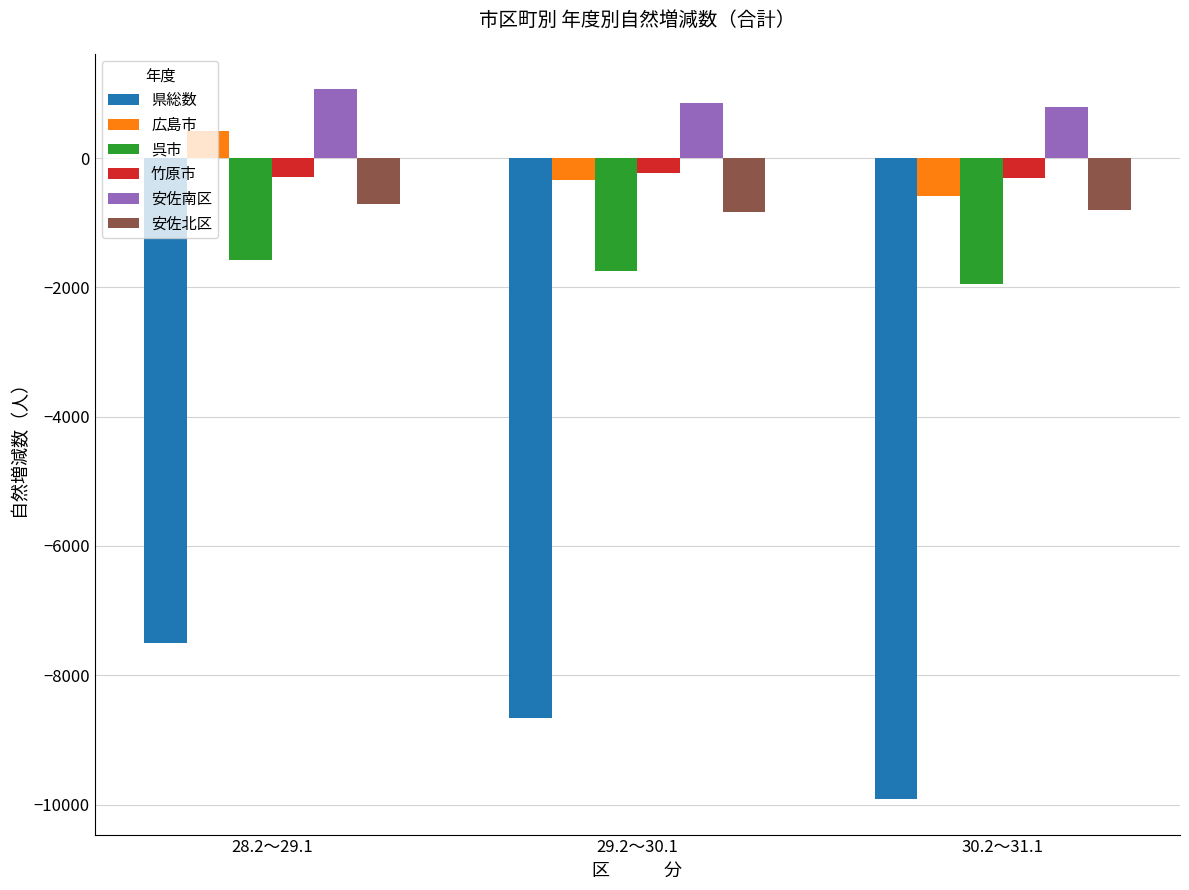

How many groups of bars are there?

3